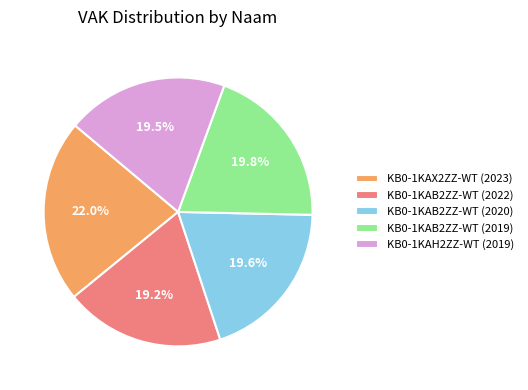

Which slice is the largest?

KB0-1KAX2ZZ-WT (2023)